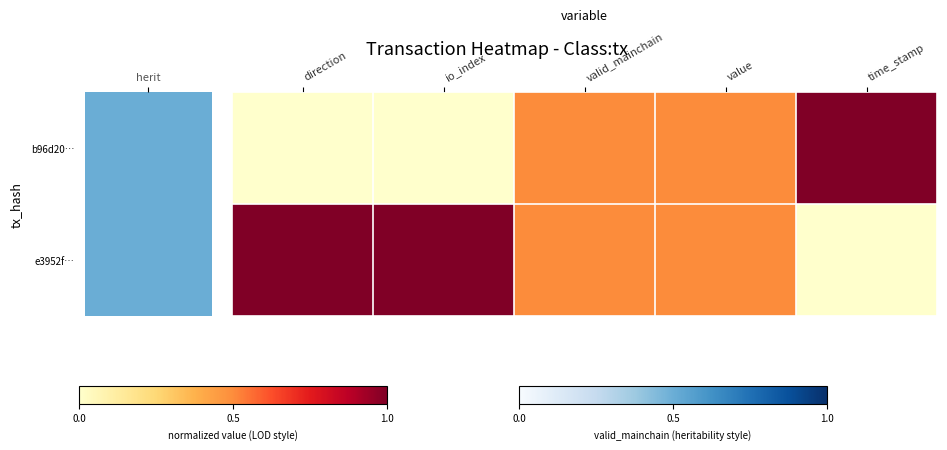

Which series has the largest range (max minus min)?

b96d20…